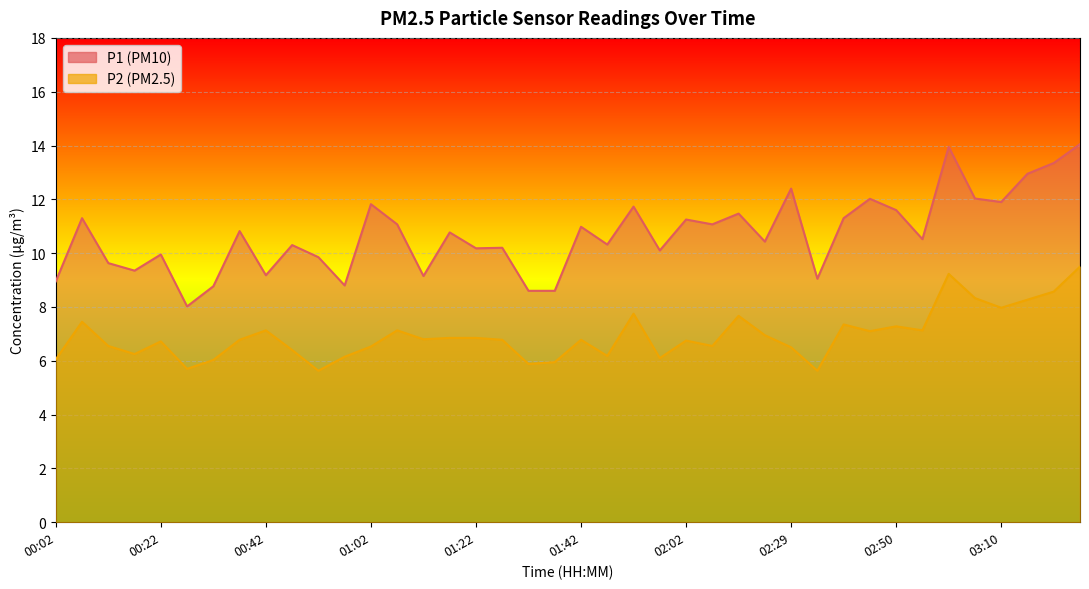

At how many categories does at least one series exceed 6?

40